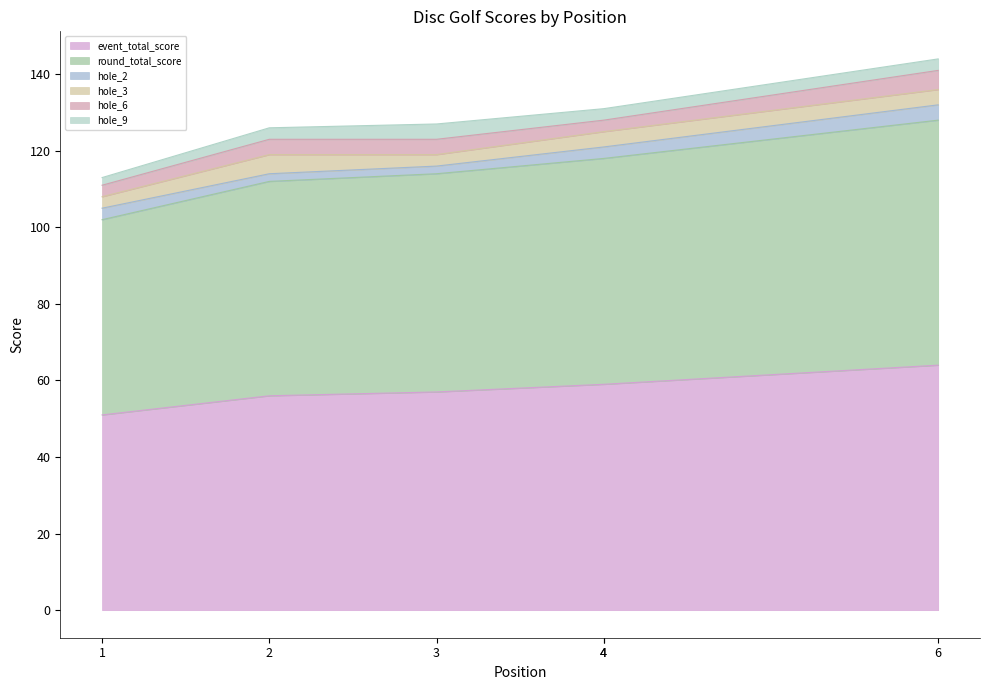

Reading left to right, transcribe all the data shown in this chart.

event_total_score: 1=51	2=56	3=57	4=59	4=59	6=64
round_total_score: 1=51	2=56	3=57	4=59	4=59	6=64
hole_2: 1=3	2=2	3=2	4=3	4=3	6=4
hole_3: 1=3	2=5	3=3	4=4	4=4	6=4
hole_6: 1=3	2=4	3=4	4=3	4=3	6=5
hole_9: 1=2	2=3	3=4	4=3	4=3	6=3